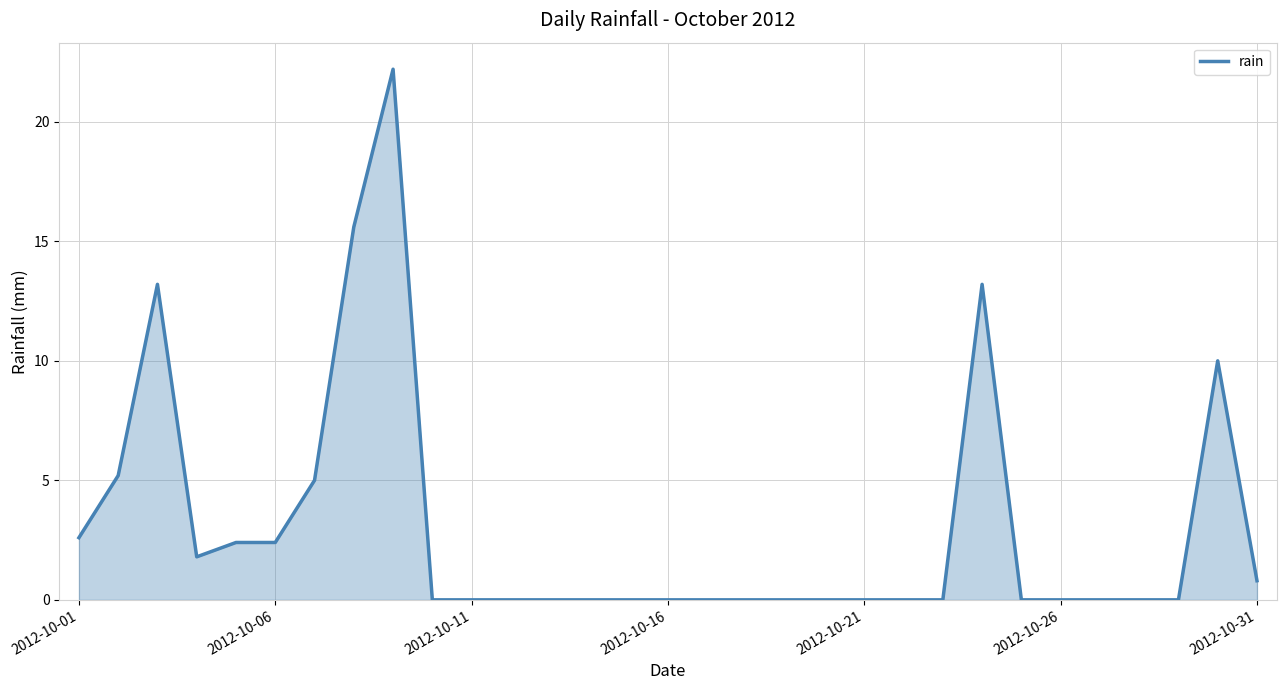

What is the maximum value shown in the chart?

22.2